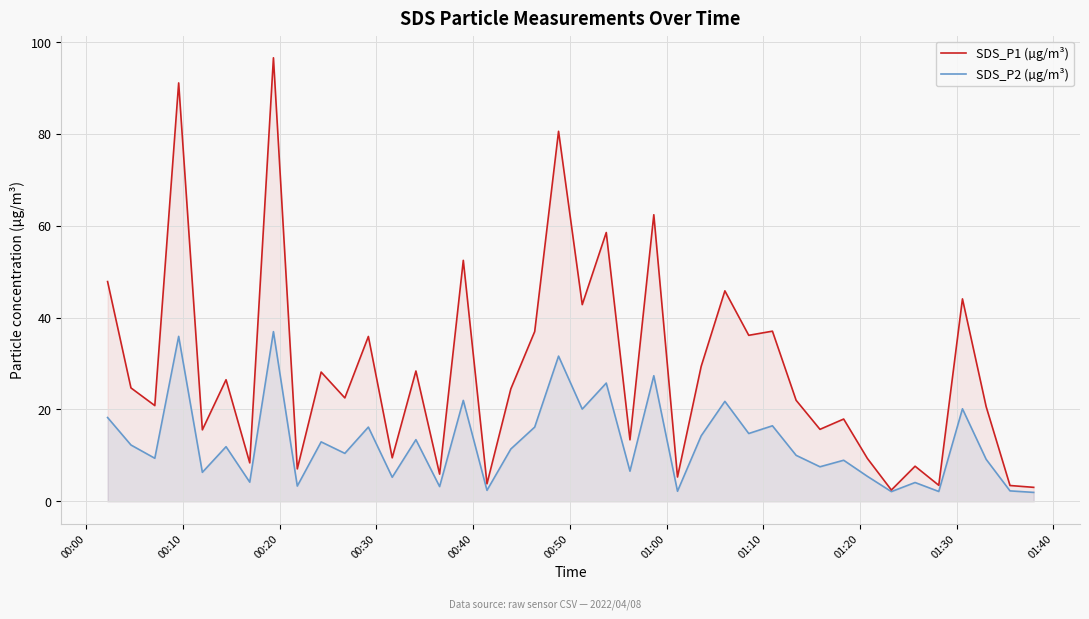

What is the maximum value for SDS_P1 (µg/m³)?

96.6